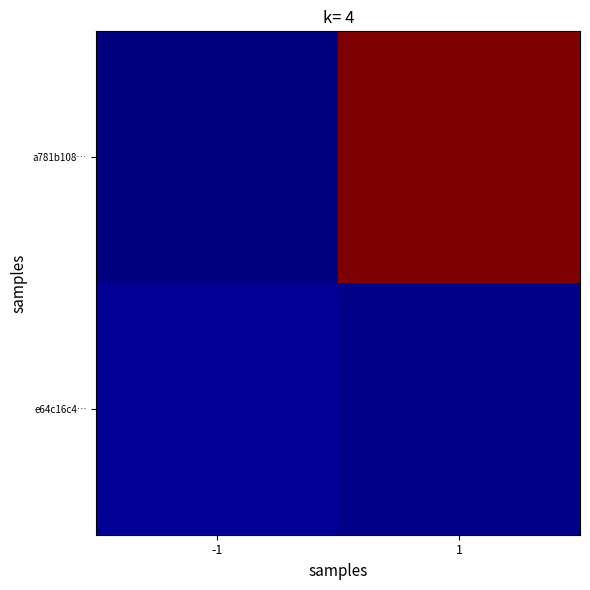

Which has a higher value, 1 or -1?

1